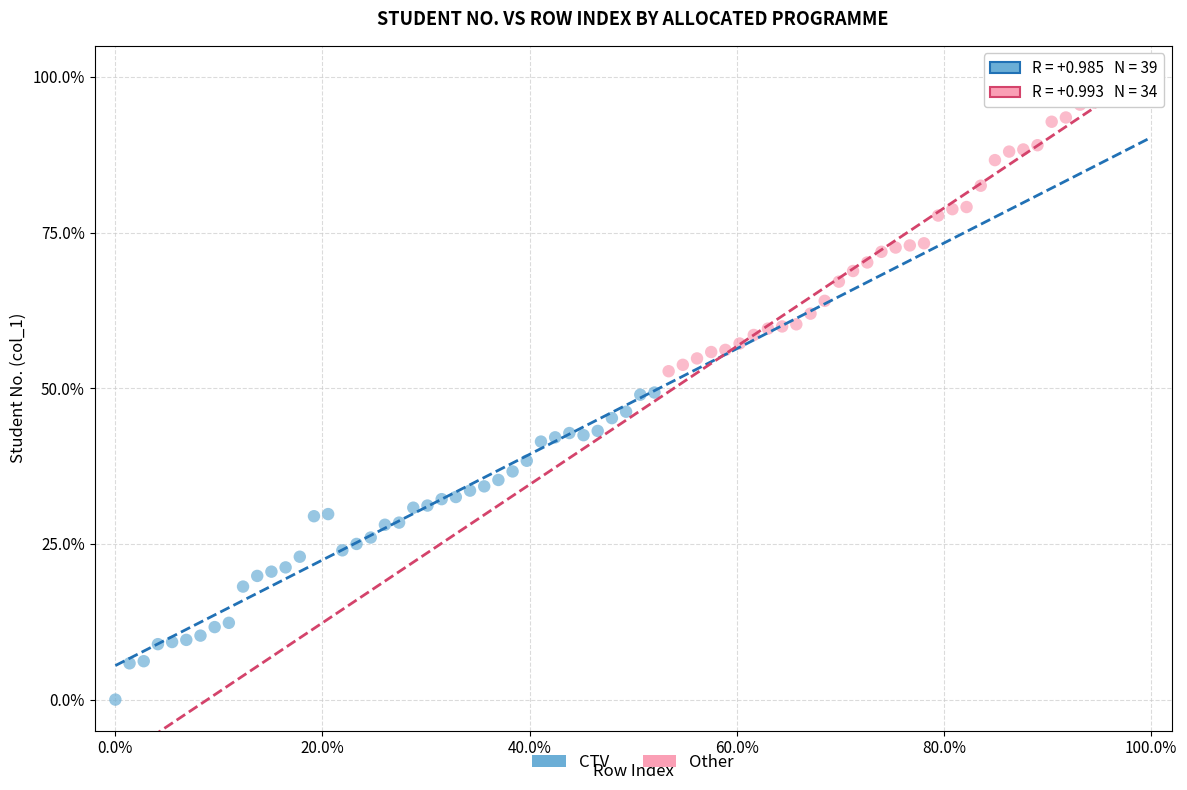

Which series contains the highest Y value?

Other